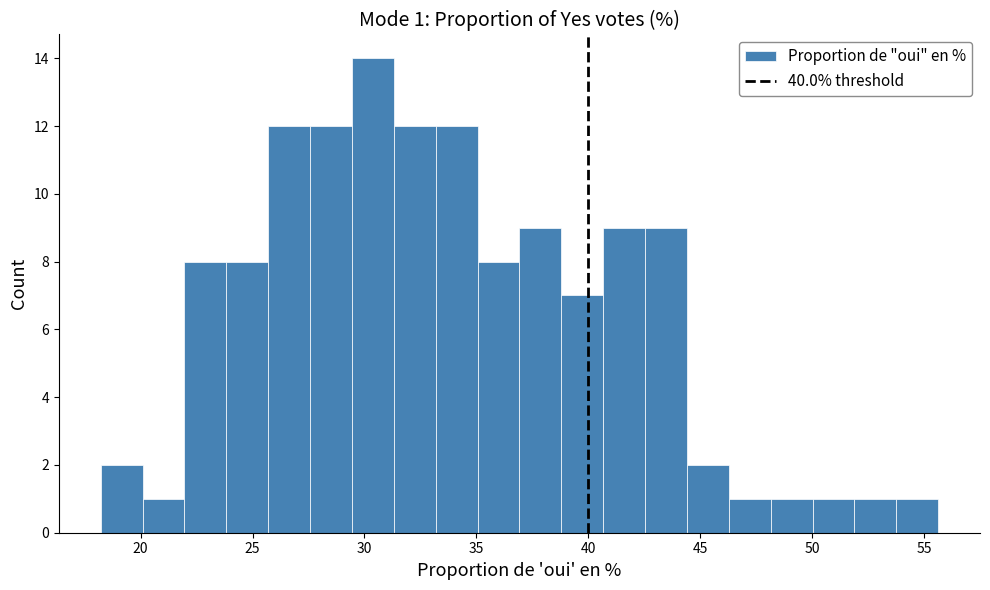

Read against the x-axis, roughly where is the centre of the tallest bar?

30.5